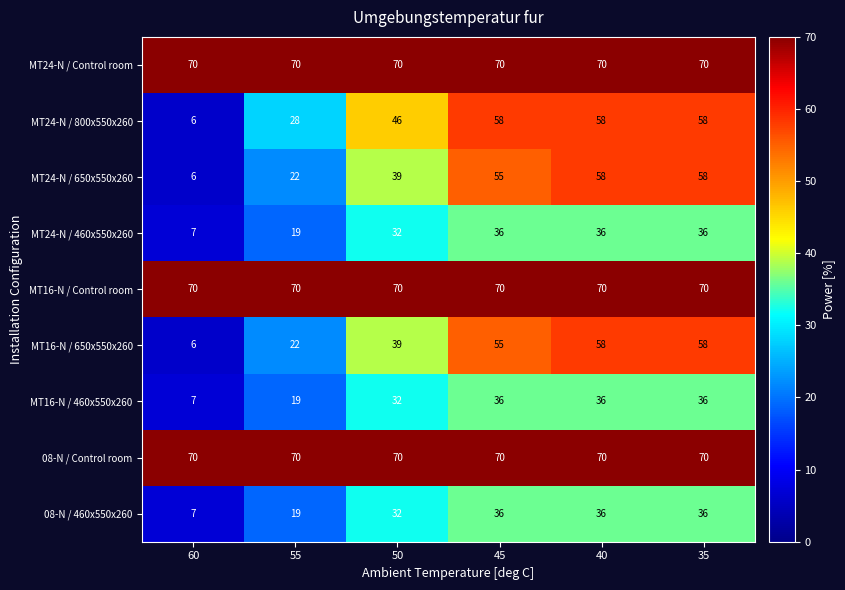

Is it true that MT24-N / 650x550x260 equals 39 at 50?

True